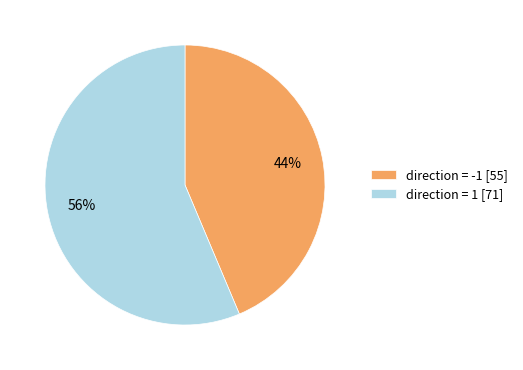

Is there a majority slice in this chart?

Yes